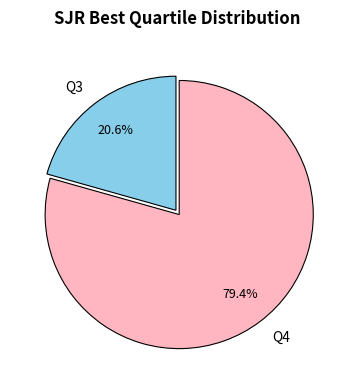

The Q4 slice represents 79% of the pie. True or false?

True